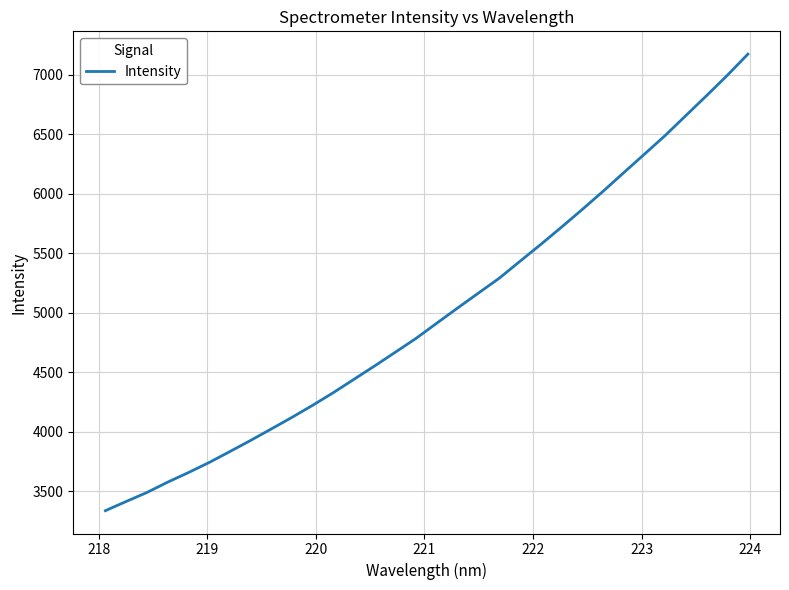

What is the maximum value shown in the chart?

7174.6